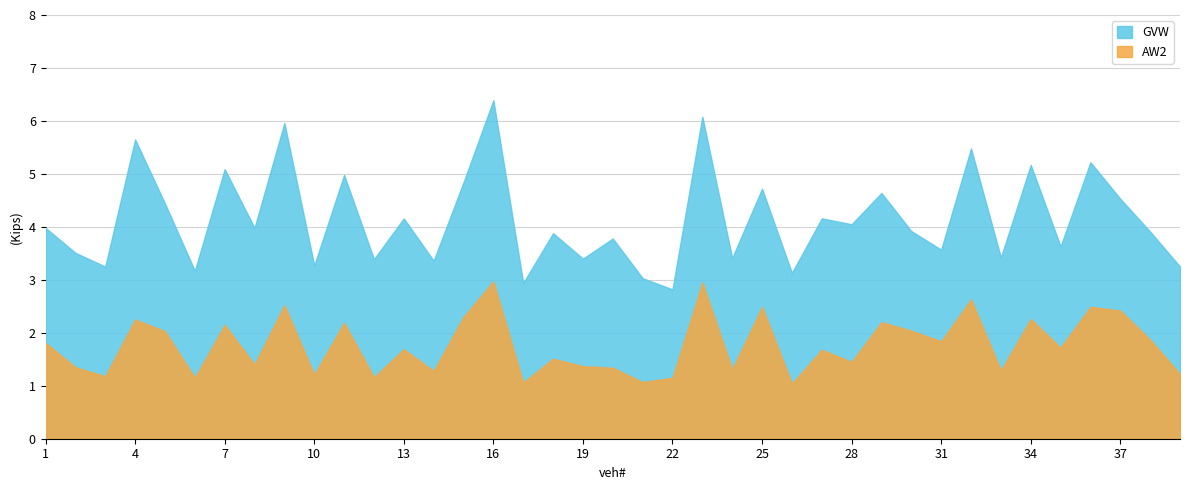

Which series changed the most between 12 and 36?

GVW